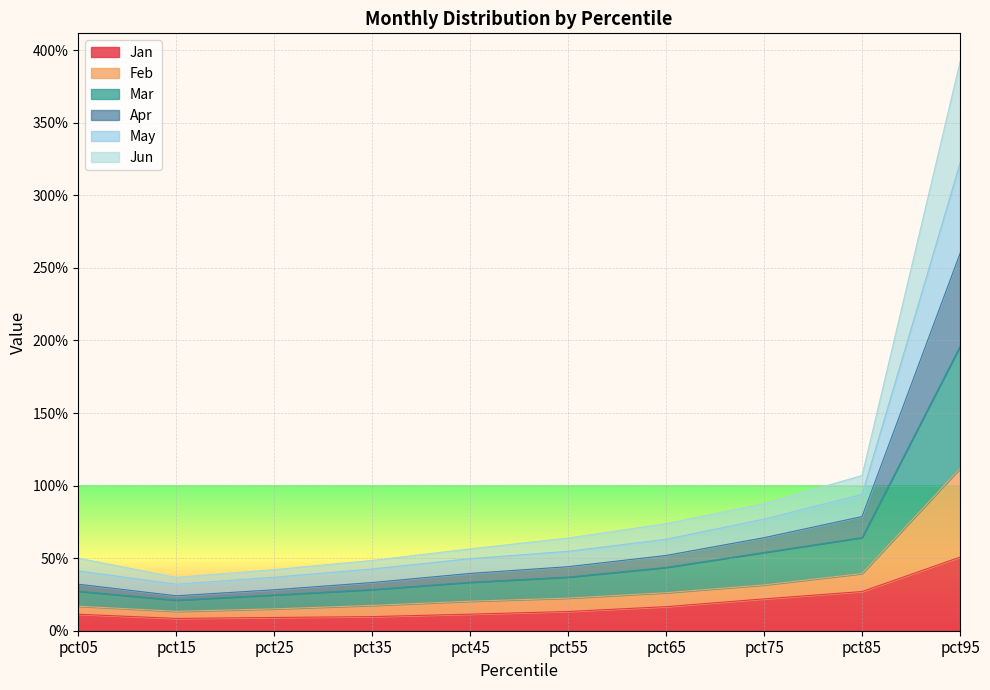

What is the highest value of the Jan series?

0.5